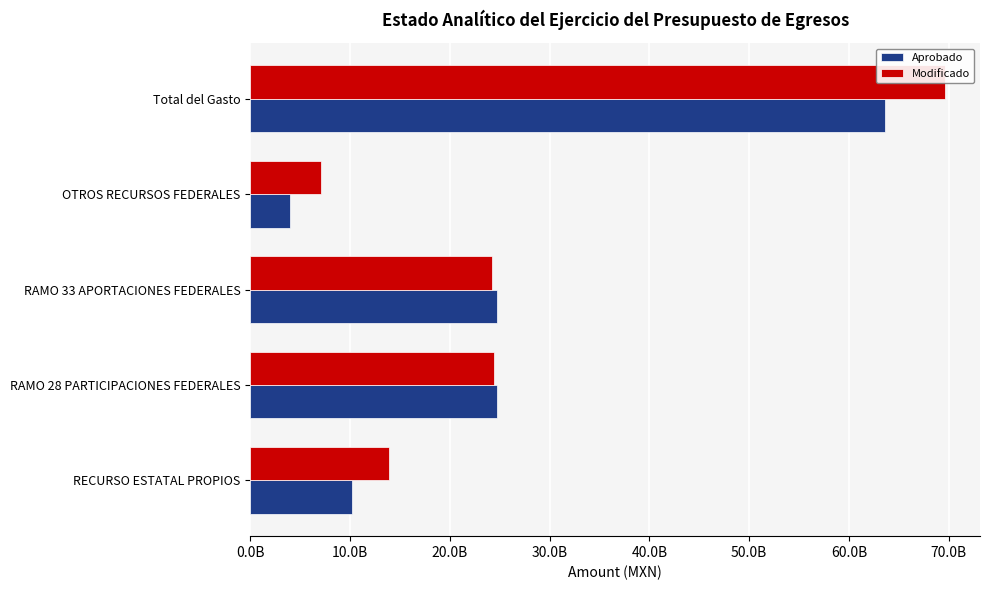

Rank the series by their maximum value, from lowest to highest.

Aprobado, Modificado